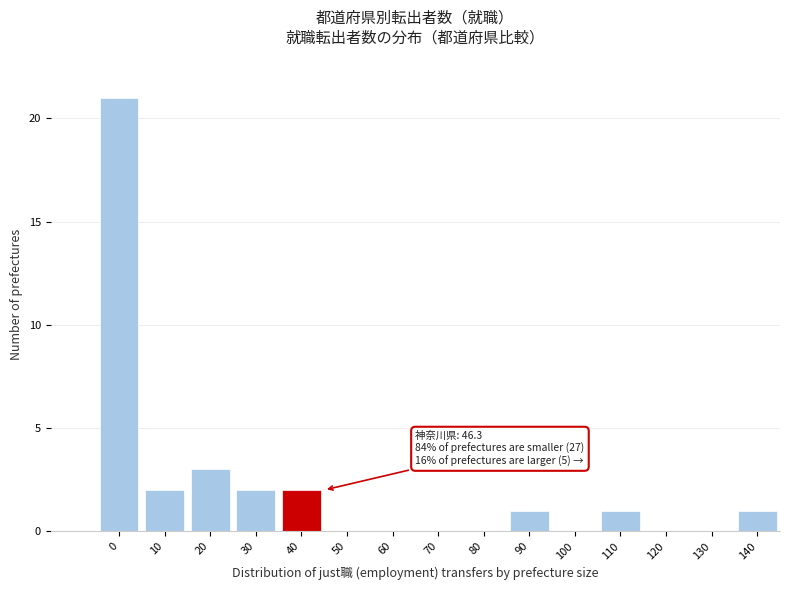

Reading left to right, transcribe all the data shown in this chart.

0=21	10=2	20=3	30=2	40=2	50=0	60=0	70=0	80=0	90=1	100=0	110=1	120=0	130=0	140=1